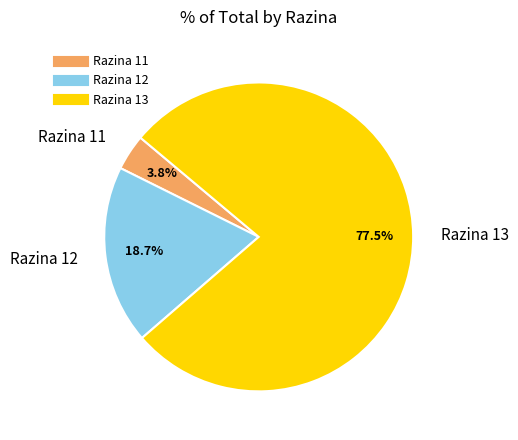

To the nearest percent, what is the difference between the Razina 13 and Razina 12 slice percentages?

59%